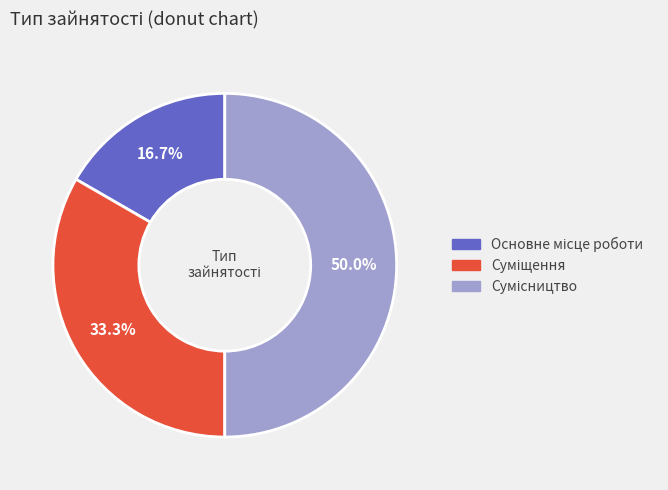

What percentage is the Суміщення slice, to the nearest percent?

33%